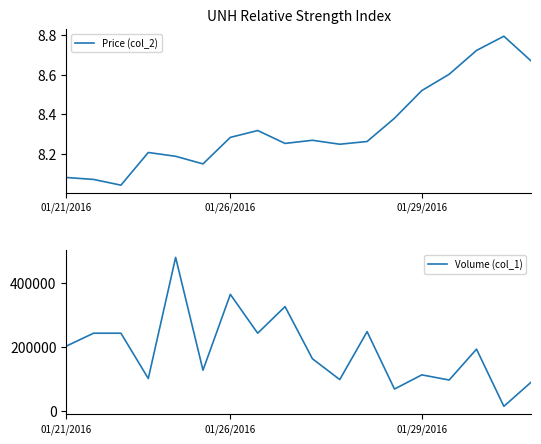

How many lines are shown in the chart?

2